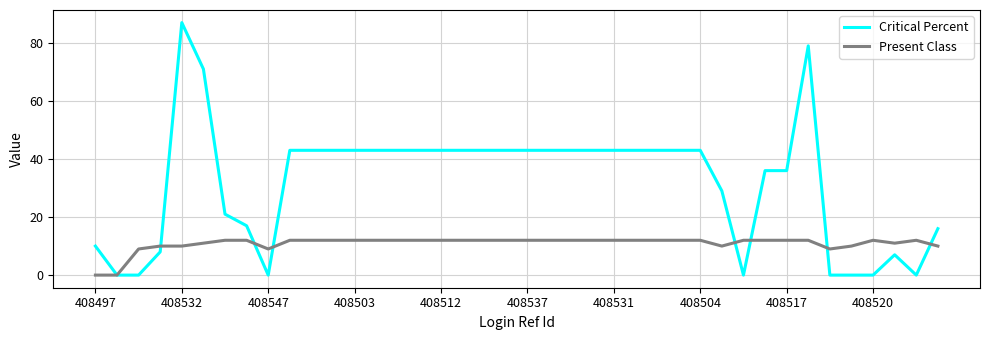

Reading left to right, extract all data points from this chart.

Critical Percent: 10	0	0	8	87	71	21	17	0	43	43	43	43	43	43	43	43	43	43	43	43	43	43	43	43	43	43	43	43	29	0	36	36	79	0	0	0	7	0	16
Present Class: 0	0	9	10	10	11	12	12	9	12	12	12	12	12	12	12	12	12	12	12	12	12	12	12	12	12	12	12	12	10	12	12	12	12	9	10	12	11	12	10